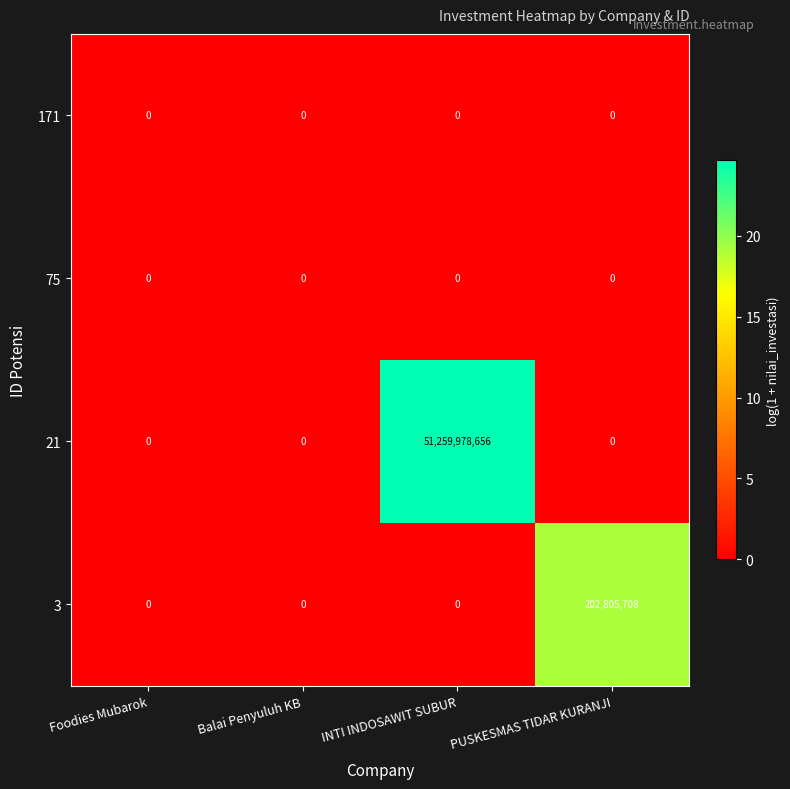

Reading left to right, list all the values displayed in this chart.

171: Foodies Mubarok=0	Balai Penyuluh KB=0	INTI INDOSAWIT SUBUR=0	PUSKESMAS TIDAR KURANJI=0
75: Foodies Mubarok=0	Balai Penyuluh KB=0	INTI INDOSAWIT SUBUR=0	PUSKESMAS TIDAR KURANJI=0
21: Foodies Mubarok=0	Balai Penyuluh KB=0	INTI INDOSAWIT SUBUR=51259978656	PUSKESMAS TIDAR KURANJI=0
3: Foodies Mubarok=0	Balai Penyuluh KB=0	INTI INDOSAWIT SUBUR=0	PUSKESMAS TIDAR KURANJI=202805708